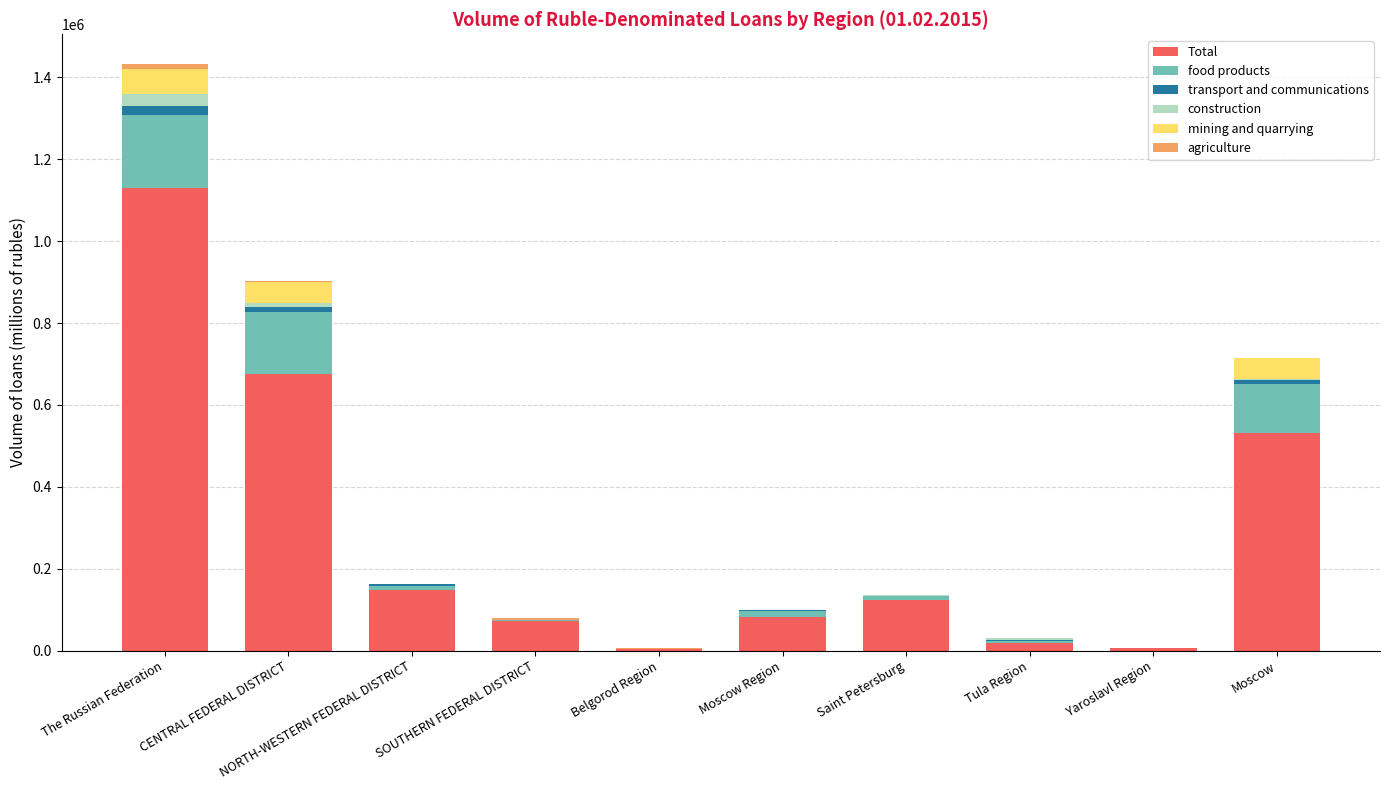

Where is Total nearest to the value 566960?

Moscow